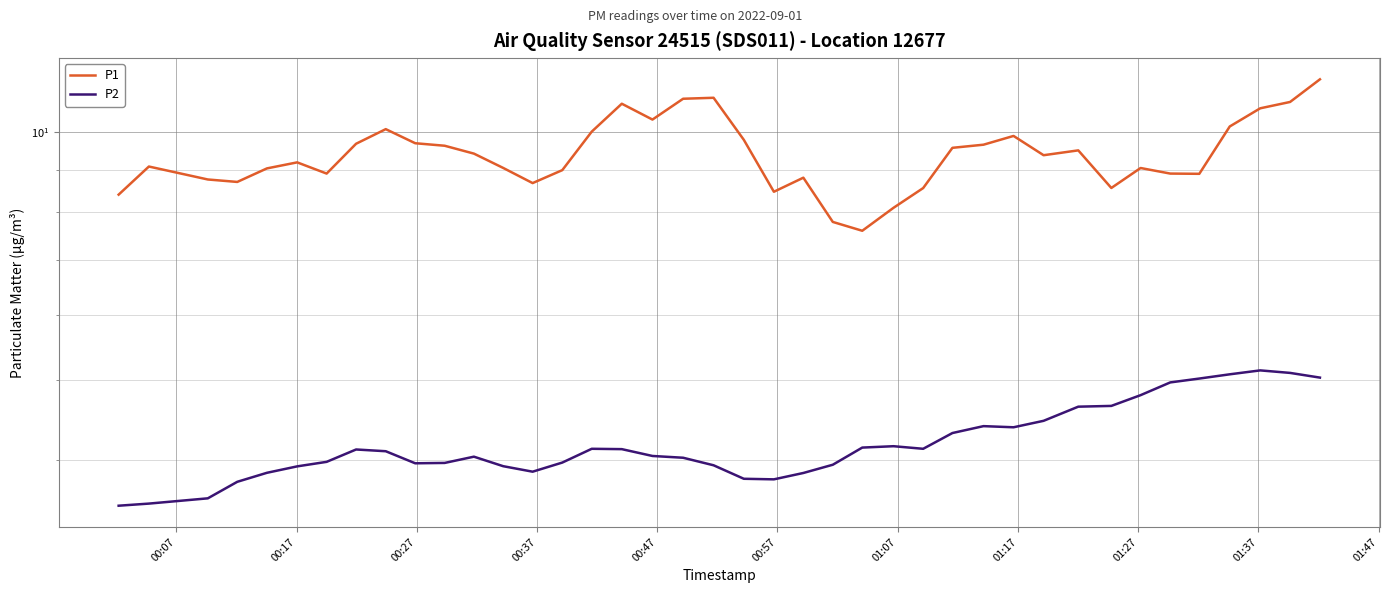

How many values in the P2 series exceed 4?

23